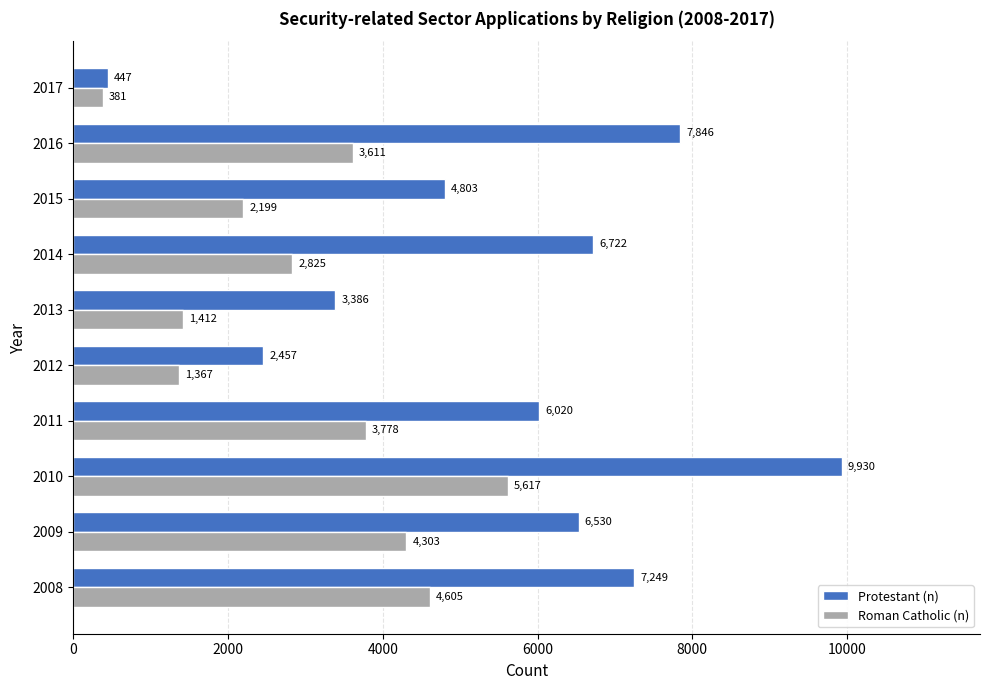

Count the number of categories in the chart.

10